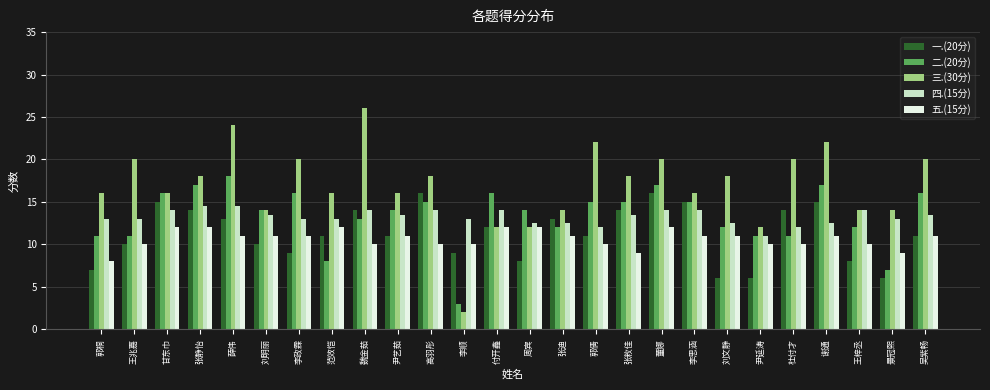

At how many categories does at least one series exceed 25?

1